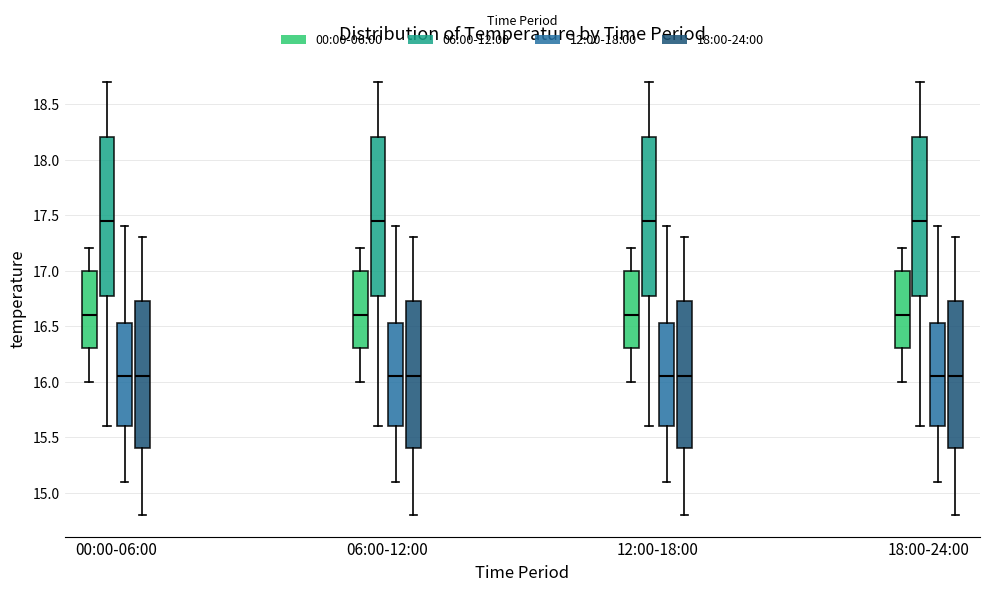

Where does the upper whisker of the box for 12:00-18:00 (18:00-24:00) end on the y-axis? The values are not printed on the chart, so give them approximately, as read against the axis.

17.30